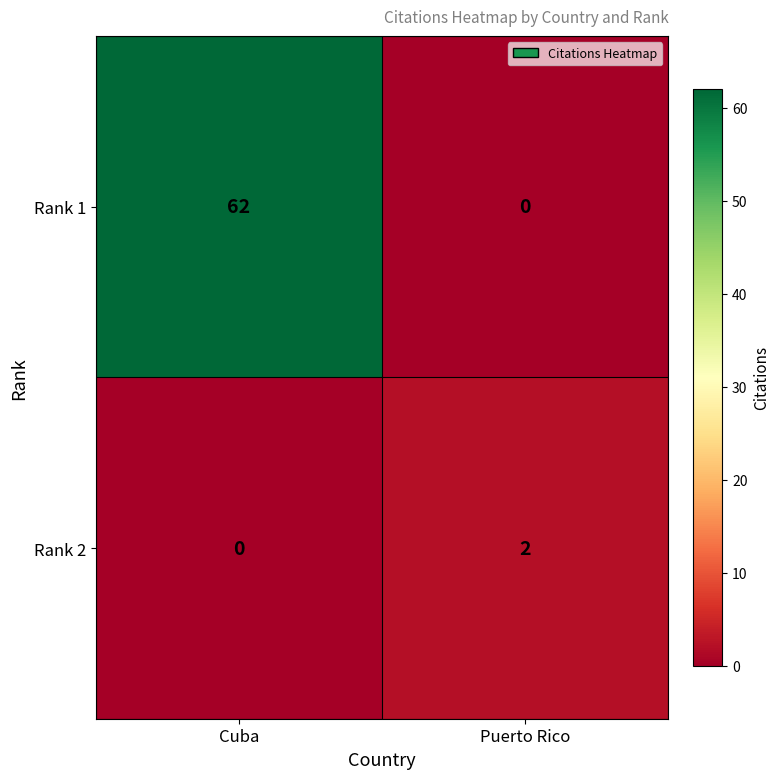

Which label corresponds to the largest value in the chart?

Cuba